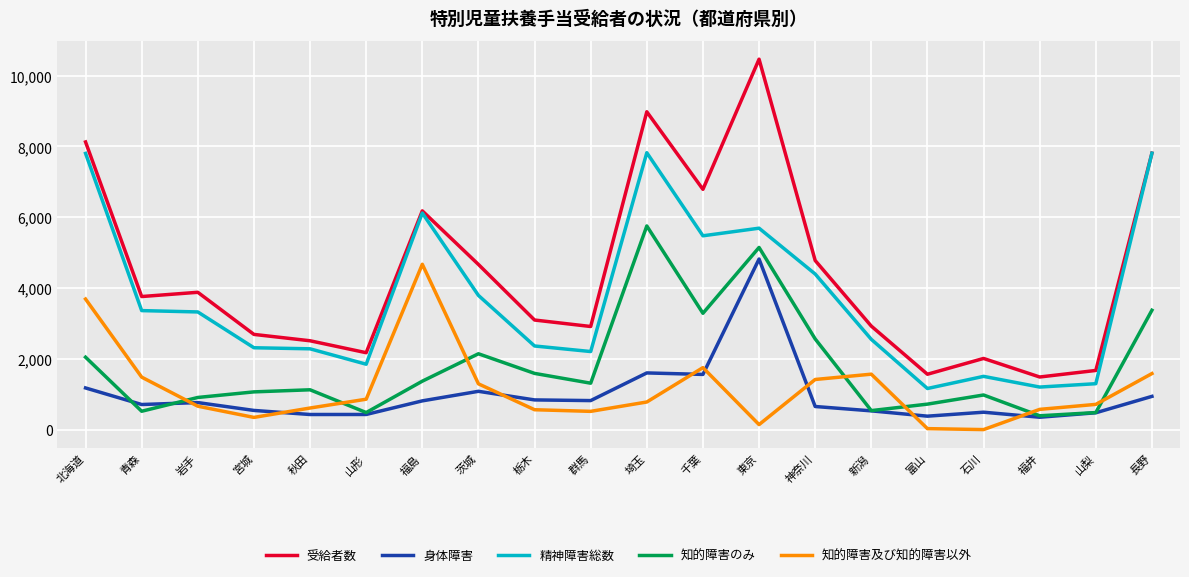

Where is 精神障害総数 nearest to the value 4493?

神奈川